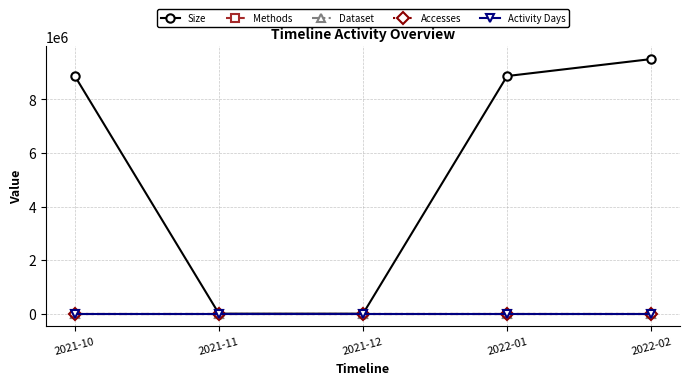

Reading left to right, list all the values displayed in this chart.

Size: 8871664	0	0	8871664	9505324
Methods: 1	0	0	1	1
Dataset: 1	0	0	1	1
Accesses: 1	0	0	1	1
Activity Days: 1	0	0	1	1